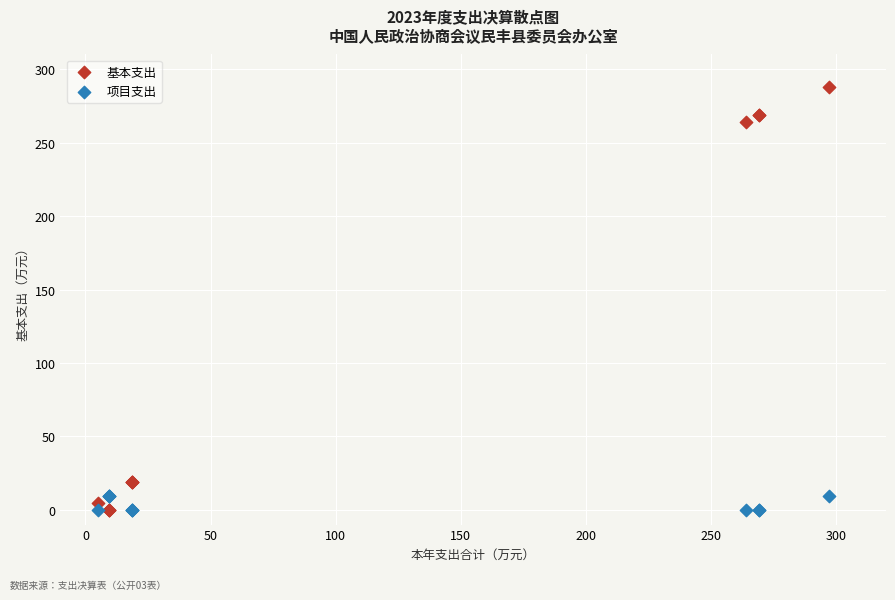

Which series reaches the maximum Y coordinate?

基本支出